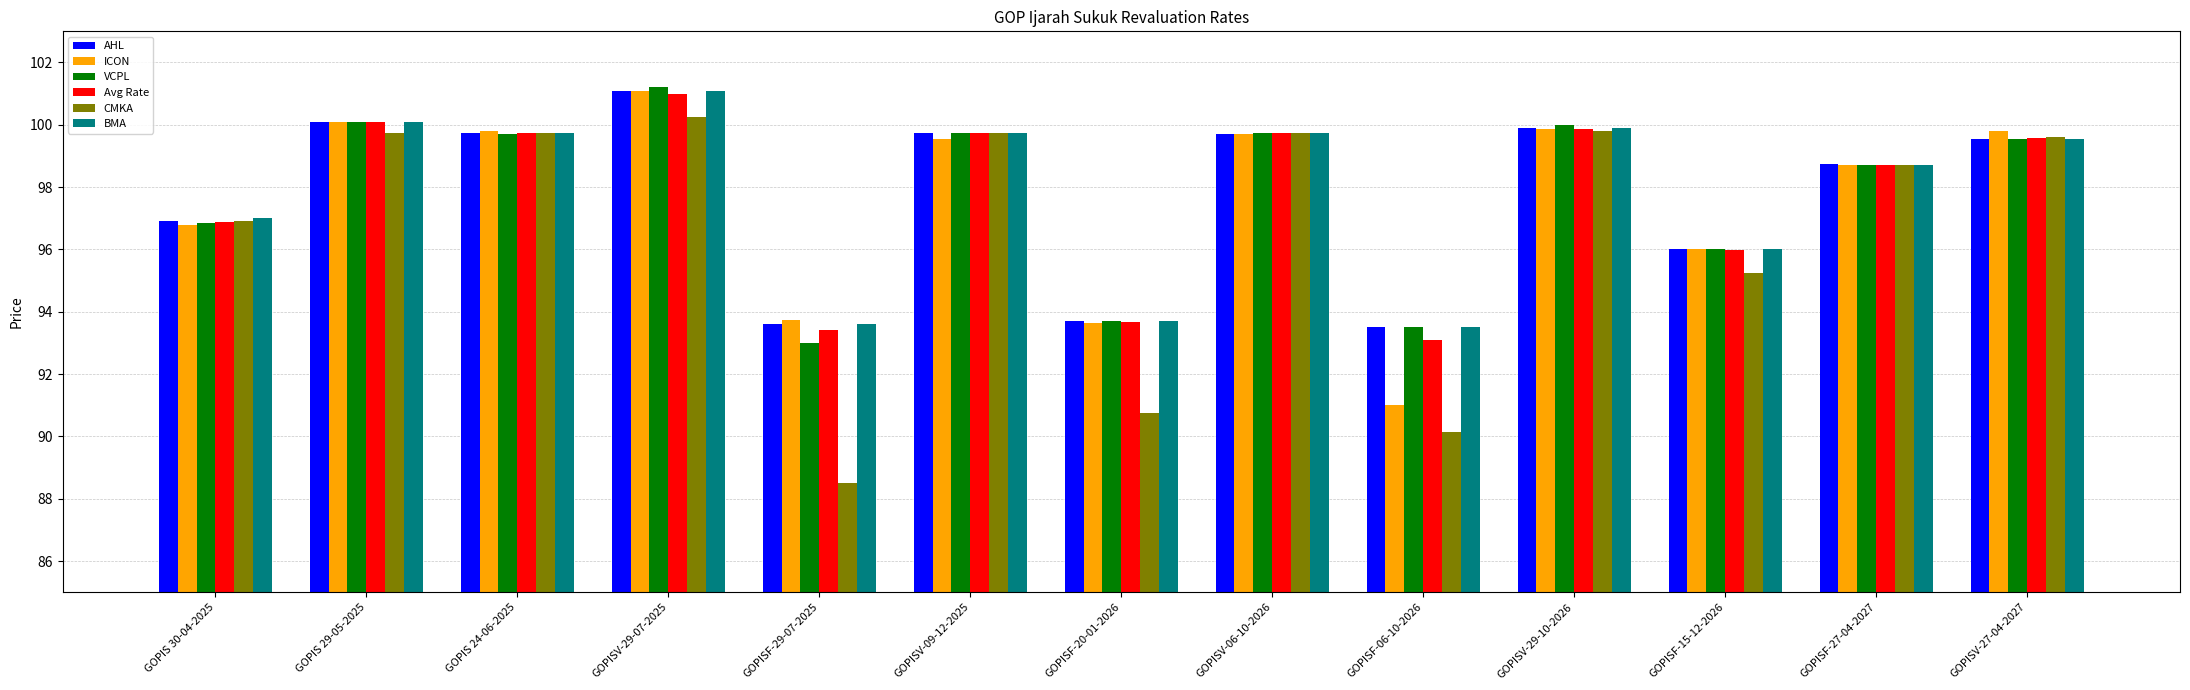

True or false: AHL has a value of 96.9 at GOPIS 30-04-2025.

True